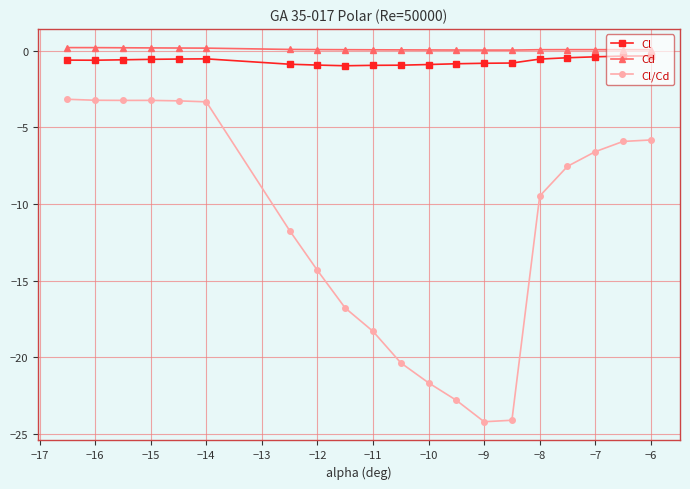

At how many categories does at least one series exceed -9?

20